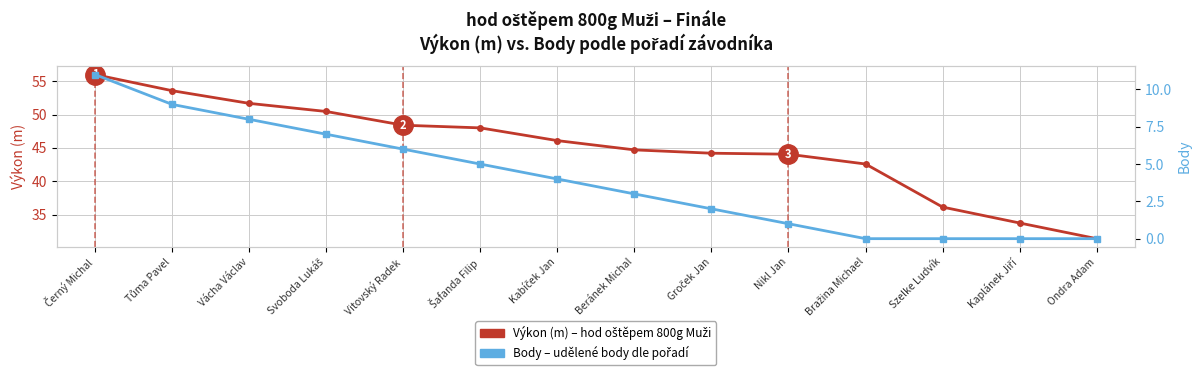

True or false: Body has a value of 1.0 at Nikl Jan.

True